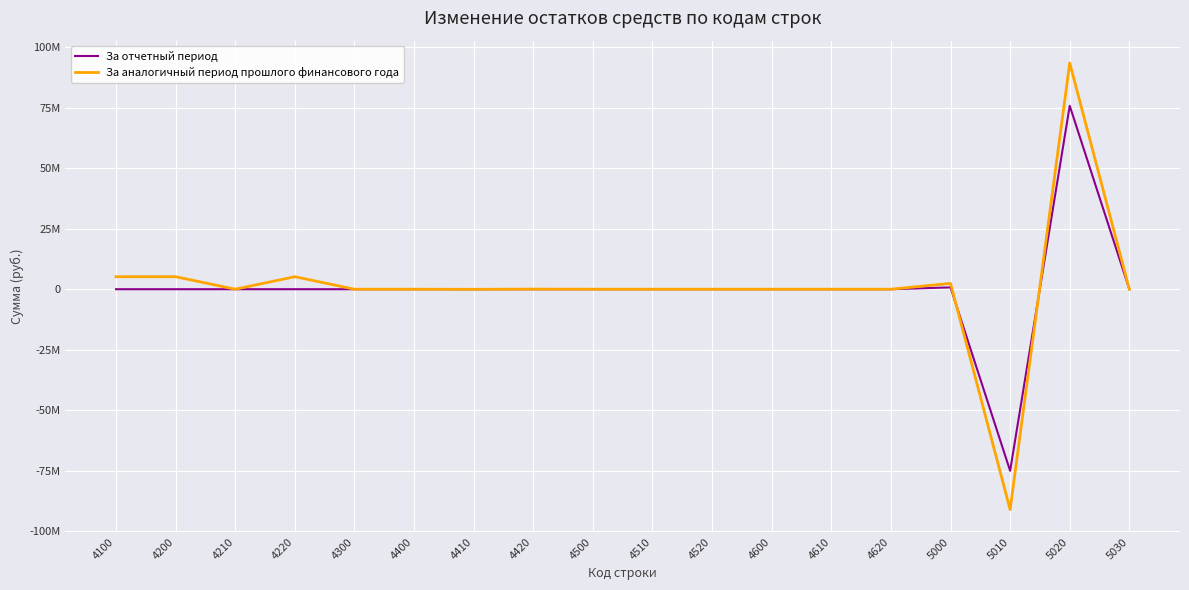

What are all the series names shown in the legend?

За отчетный период, За аналогичный период прошлого финансового года